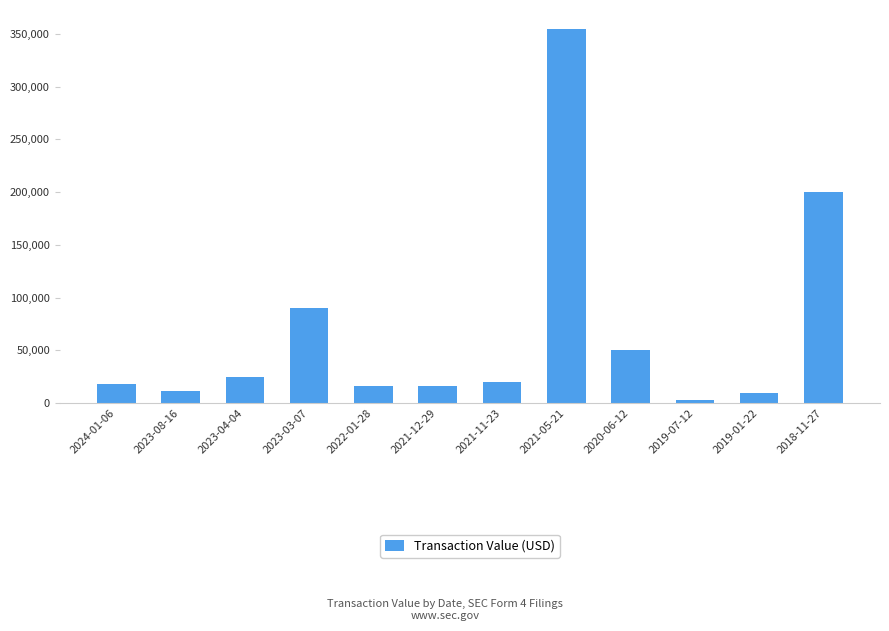

What is the label of the 6th bar from the right?

2021-11-23